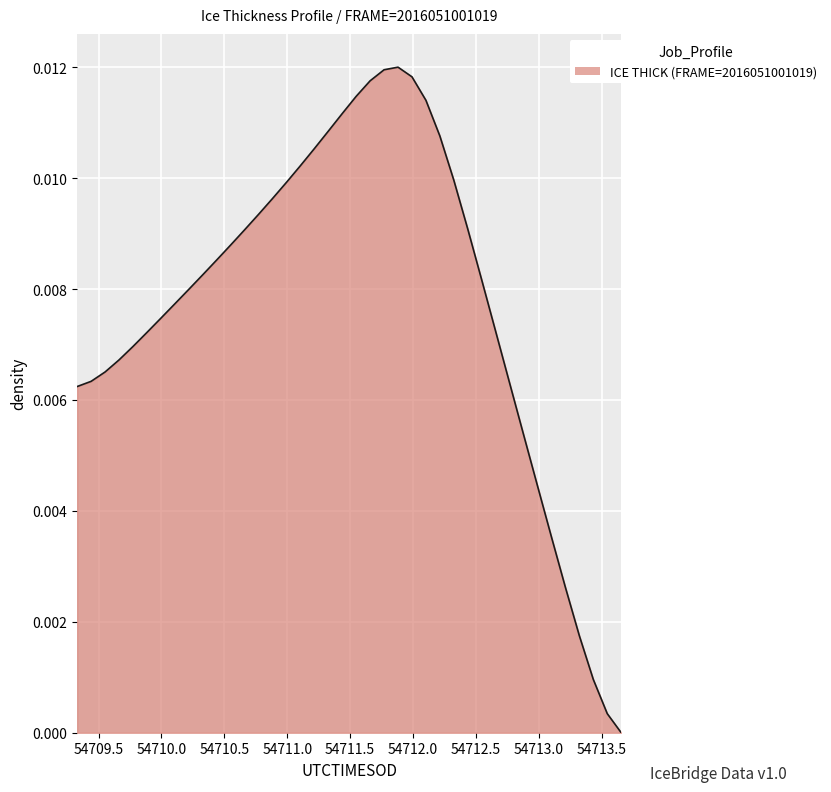

Is this an area chart (filled region under the line)?

Yes